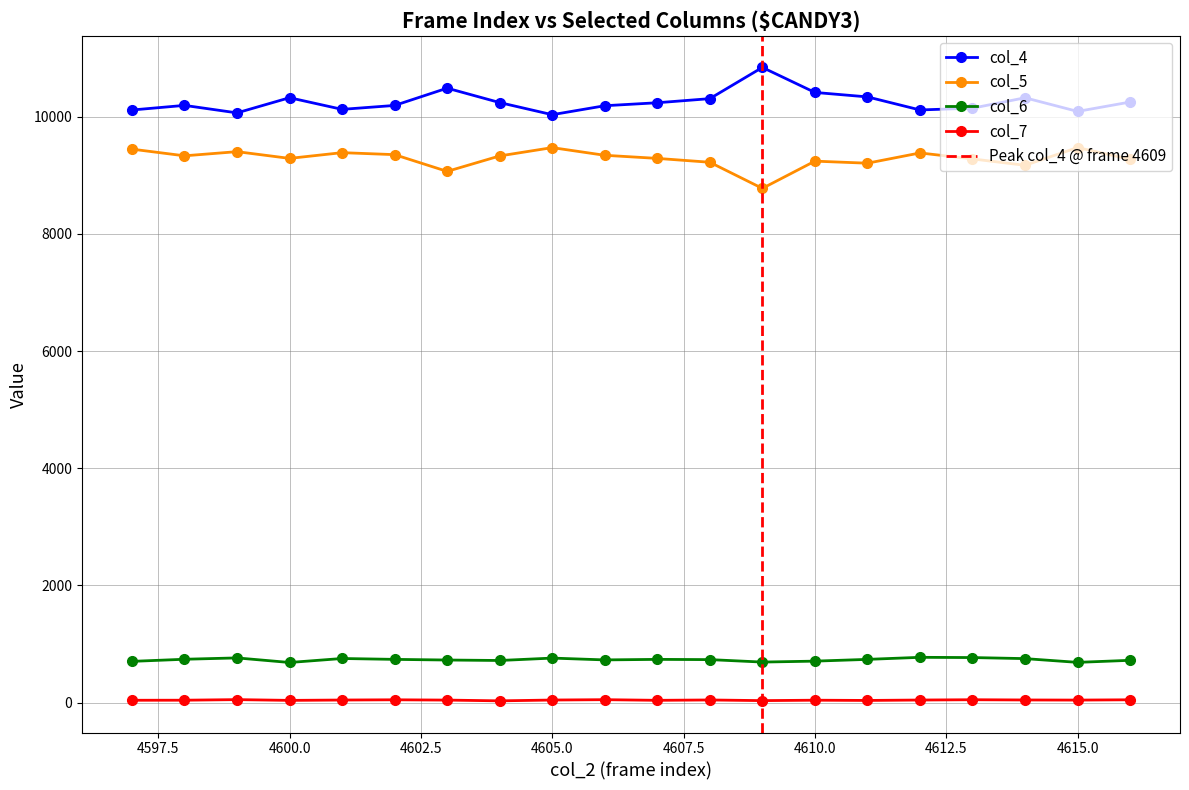

Rank the series at 4605 from lowest to highest value.

col_7, col_6, col_5, col_4